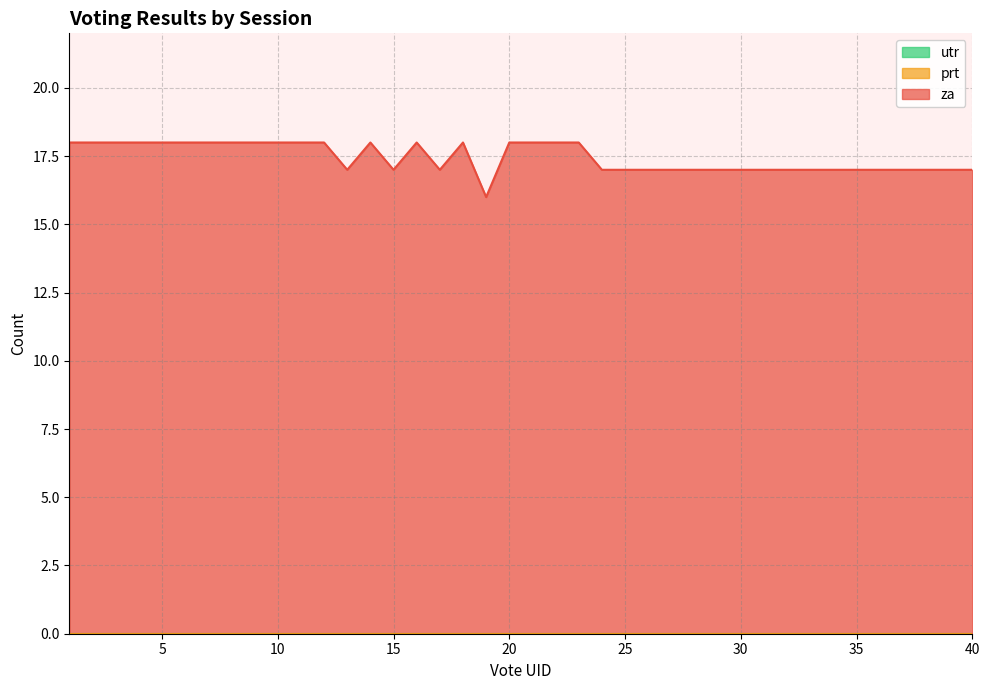

Does the chart display data point markers on the line(s)?

No